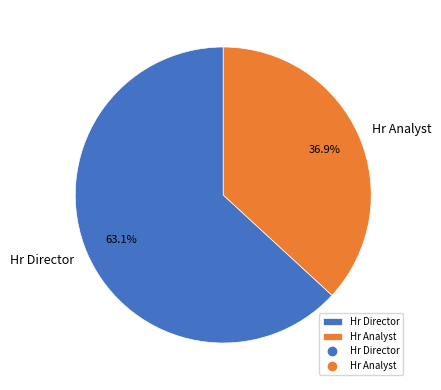

Which has a higher value, Hr Analyst or Hr Director?

Hr Director